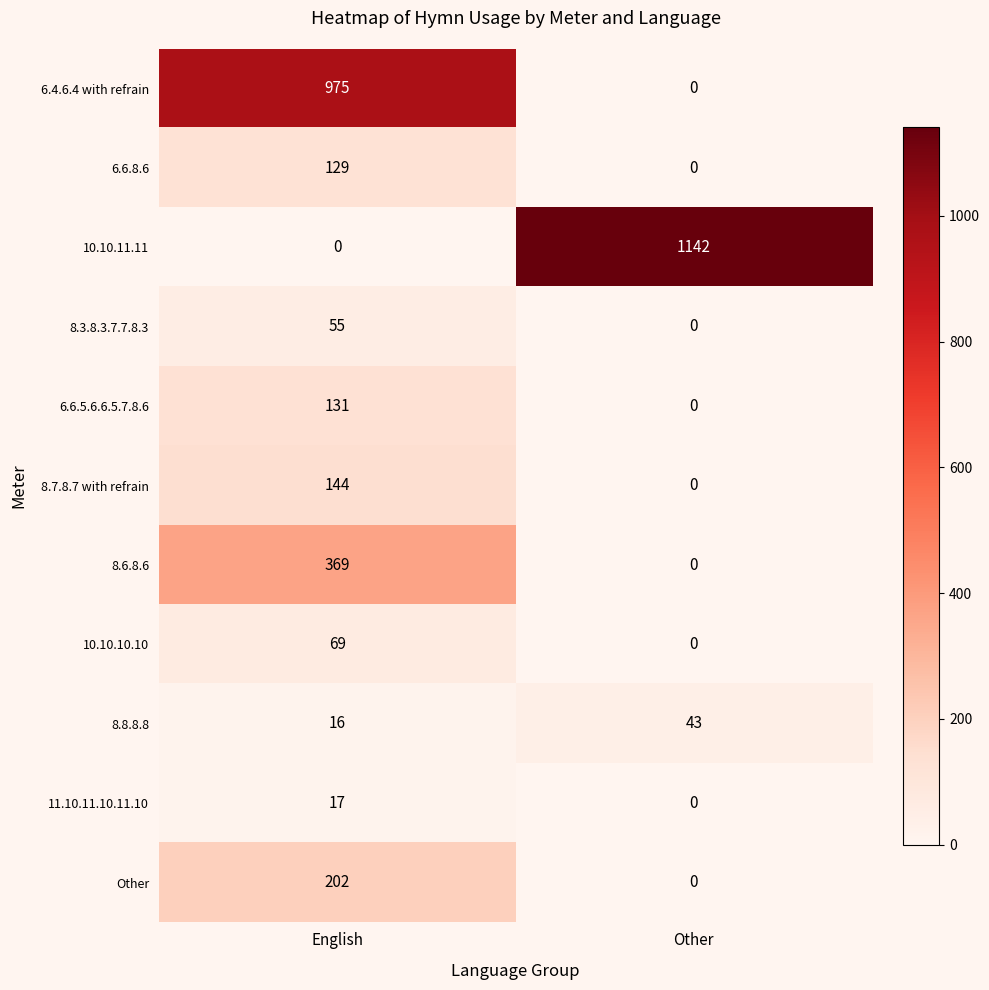

Reading right to left, what are all the values shown in this chart?

6.4.6.4 with refrain: 0	975
6.6.8.6: 0	129
10.10.11.11: 1142	0
8.3.8.3.7.7.8.3: 0	55
6.6.5.6.6.5.7.8.6: 0	131
8.7.8.7 with refrain: 0	144
8.6.8.6: 0	369
10.10.10.10: 0	69
8.8.8.8: 43	16
11.10.11.10.11.10: 0	17
Other: 0	202